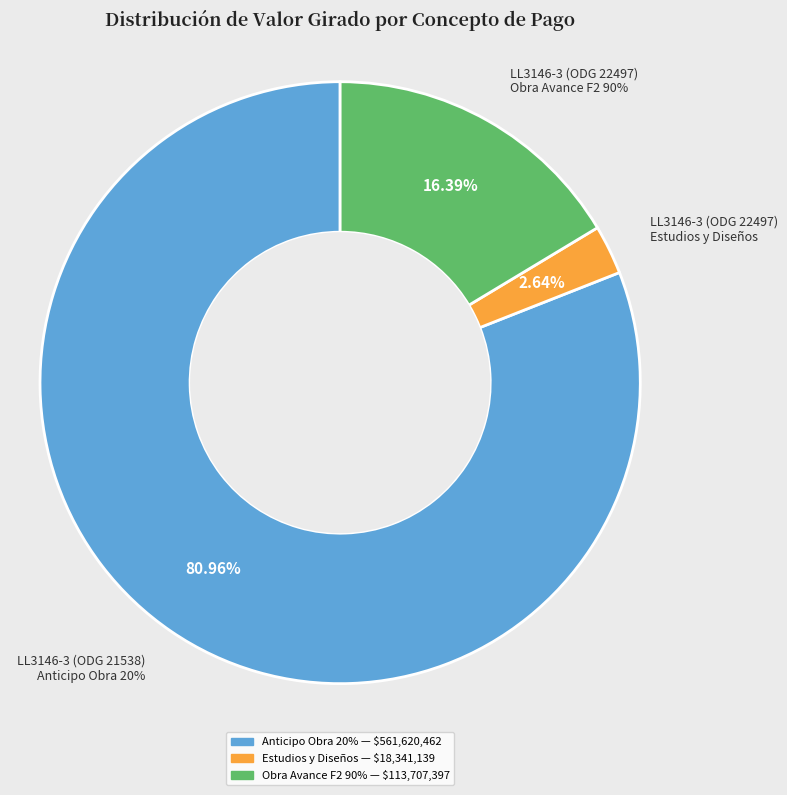

Do LL3146-3 (ODG 22497)
Estudios y Diseños and LL3146-3 (ODG 21538)
Anticipo Obra 20% together represent more than half of the pie?

Yes